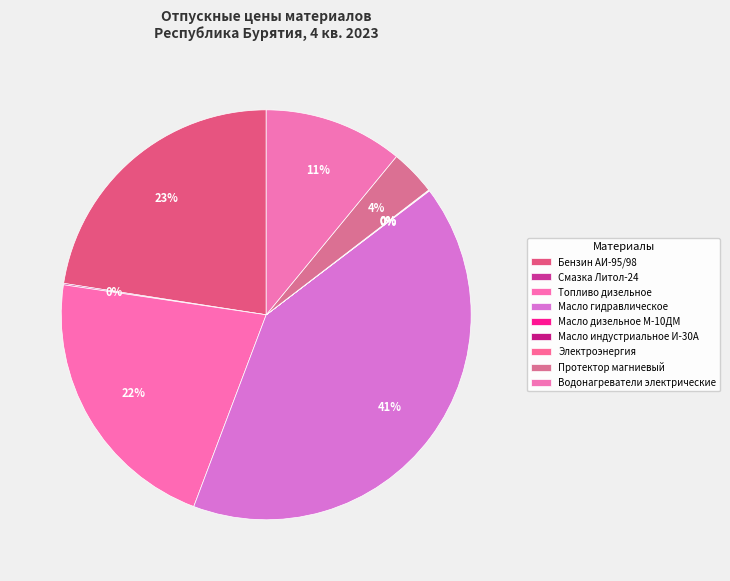

Combined, do Топливо дизельное and Протектор магниевый account for over 50%?

No